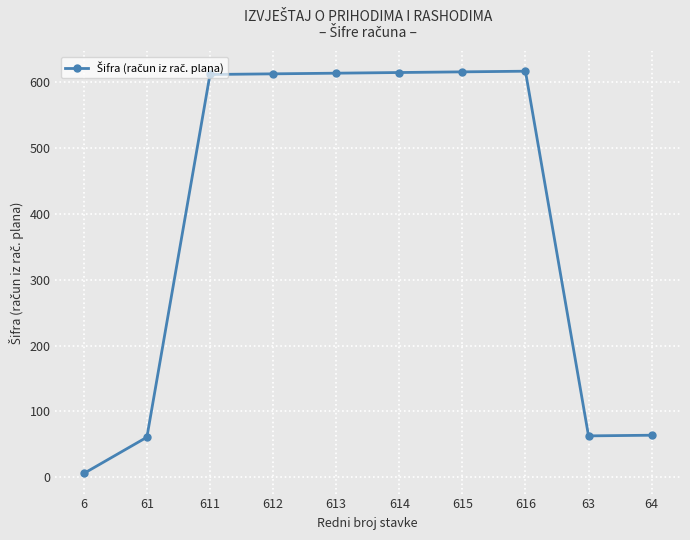

What is the average value?

388